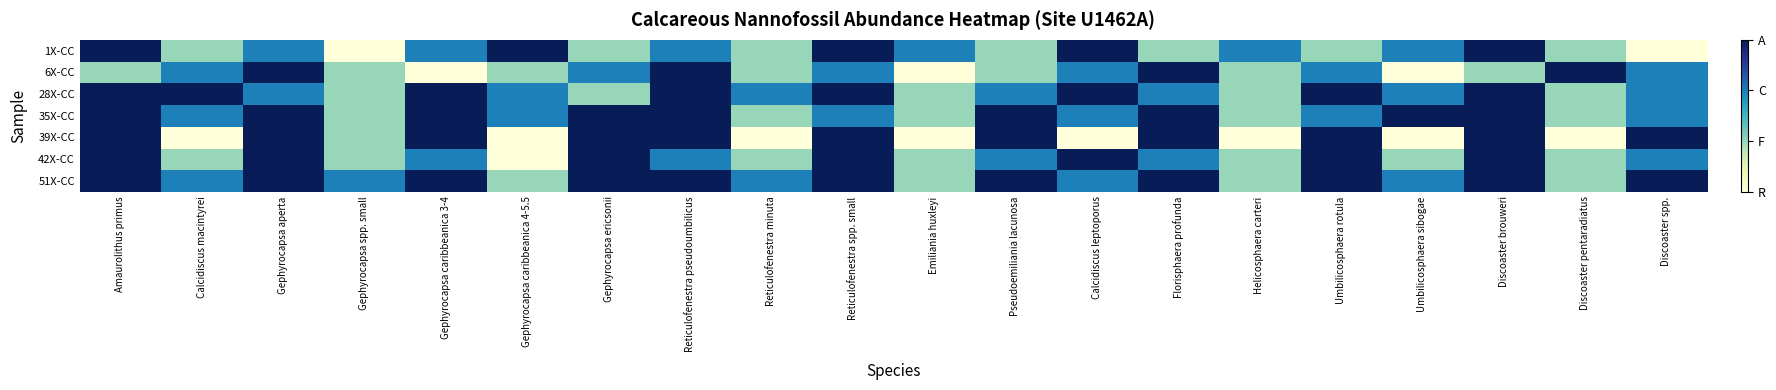

Reading right to left, extract all data points from this chart.

1X-CC: Discoaster spp.=1	Discoaster pentaradiatus=2	Discoaster brouweri=4	Umbilicosphaera sibogae=3	Umbilicosphaera rotula=2	Helicosphaera carteri=3	Florisphaera profunda=2	Calcidiscus leptoporus=4	Pseudoemiliania lacunosa=2	Emiliania huxleyi=3	Reticulofenestra spp. small=4	Reticulofenestra minuta=2	Reticulofenestra pseudoumbilicus=3	Gephyrocapsa ericsonii=2	Gephyrocapsa caribbeanica 4-5.5=4	Gephyrocapsa caribbeanica 3-4=3	Gephyrocapsa spp. small=1	Gephyrocapsa aperta=3	Calcidiscus macintyrei=2	Amaurolithus primus=4
6X-CC: Discoaster spp.=3	Discoaster pentaradiatus=4	Discoaster brouweri=2	Umbilicosphaera sibogae=1	Umbilicosphaera rotula=3	Helicosphaera carteri=2	Florisphaera profunda=4	Calcidiscus leptoporus=3	Pseudoemiliania lacunosa=2	Emiliania huxleyi=1	Reticulofenestra spp. small=3	Reticulofenestra minuta=2	Reticulofenestra pseudoumbilicus=4	Gephyrocapsa ericsonii=3	Gephyrocapsa caribbeanica 4-5.5=2	Gephyrocapsa caribbeanica 3-4=1	Gephyrocapsa spp. small=2	Gephyrocapsa aperta=4	Calcidiscus macintyrei=3	Amaurolithus primus=2
28X-CC: Discoaster spp.=3	Discoaster pentaradiatus=2	Discoaster brouweri=4	Umbilicosphaera sibogae=3	Umbilicosphaera rotula=4	Helicosphaera carteri=2	Florisphaera profunda=3	Calcidiscus leptoporus=4	Pseudoemiliania lacunosa=3	Emiliania huxleyi=2	Reticulofenestra spp. small=4	Reticulofenestra minuta=3	Reticulofenestra pseudoumbilicus=4	Gephyrocapsa ericsonii=2	Gephyrocapsa caribbeanica 4-5.5=3	Gephyrocapsa caribbeanica 3-4=4	Gephyrocapsa spp. small=2	Gephyrocapsa aperta=3	Calcidiscus macintyrei=4	Amaurolithus primus=4
35X-CC: Discoaster spp.=3	Discoaster pentaradiatus=2	Discoaster brouweri=4	Umbilicosphaera sibogae=4	Umbilicosphaera rotula=3	Helicosphaera carteri=2	Florisphaera profunda=4	Calcidiscus leptoporus=3	Pseudoemiliania lacunosa=4	Emiliania huxleyi=2	Reticulofenestra spp. small=3	Reticulofenestra minuta=2	Reticulofenestra pseudoumbilicus=4	Gephyrocapsa ericsonii=4	Gephyrocapsa caribbeanica 4-5.5=3	Gephyrocapsa caribbeanica 3-4=4	Gephyrocapsa spp. small=2	Gephyrocapsa aperta=4	Calcidiscus macintyrei=3	Amaurolithus primus=4
39X-CC: Discoaster spp.=4	Discoaster pentaradiatus=1	Discoaster brouweri=4	Umbilicosphaera sibogae=1	Umbilicosphaera rotula=4	Helicosphaera carteri=1	Florisphaera profunda=4	Calcidiscus leptoporus=1	Pseudoemiliania lacunosa=4	Emiliania huxleyi=1	Reticulofenestra spp. small=4	Reticulofenestra minuta=1	Reticulofenestra pseudoumbilicus=4	Gephyrocapsa ericsonii=4	Gephyrocapsa caribbeanica 4-5.5=1	Gephyrocapsa caribbeanica 3-4=4	Gephyrocapsa spp. small=2	Gephyrocapsa aperta=4	Calcidiscus macintyrei=1	Amaurolithus primus=4
42X-CC: Discoaster spp.=3	Discoaster pentaradiatus=2	Discoaster brouweri=4	Umbilicosphaera sibogae=2	Umbilicosphaera rotula=4	Helicosphaera carteri=2	Florisphaera profunda=3	Calcidiscus leptoporus=4	Pseudoemiliania lacunosa=3	Emiliania huxleyi=2	Reticulofenestra spp. small=4	Reticulofenestra minuta=2	Reticulofenestra pseudoumbilicus=3	Gephyrocapsa ericsonii=4	Gephyrocapsa caribbeanica 4-5.5=1	Gephyrocapsa caribbeanica 3-4=3	Gephyrocapsa spp. small=2	Gephyrocapsa aperta=4	Calcidiscus macintyrei=2	Amaurolithus primus=4
51X-CC: Discoaster spp.=4	Discoaster pentaradiatus=2	Discoaster brouweri=4	Umbilicosphaera sibogae=3	Umbilicosphaera rotula=4	Helicosphaera carteri=2	Florisphaera profunda=4	Calcidiscus leptoporus=3	Pseudoemiliania lacunosa=4	Emiliania huxleyi=2	Reticulofenestra spp. small=4	Reticulofenestra minuta=3	Reticulofenestra pseudoumbilicus=4	Gephyrocapsa ericsonii=4	Gephyrocapsa caribbeanica 4-5.5=2	Gephyrocapsa caribbeanica 3-4=4	Gephyrocapsa spp. small=3	Gephyrocapsa aperta=4	Calcidiscus macintyrei=3	Amaurolithus primus=4